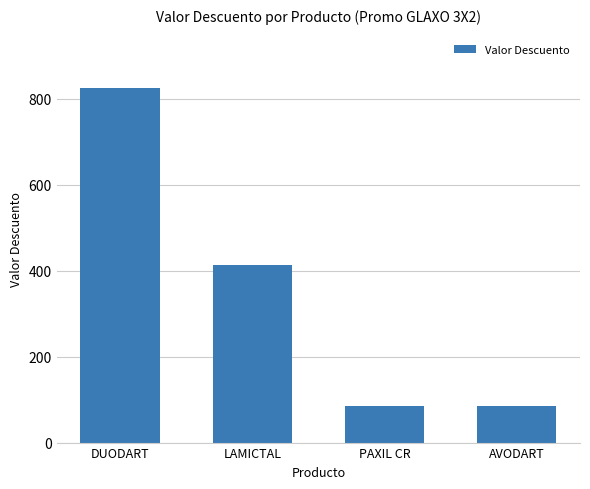

What position from the right is PAXIL CR?

2